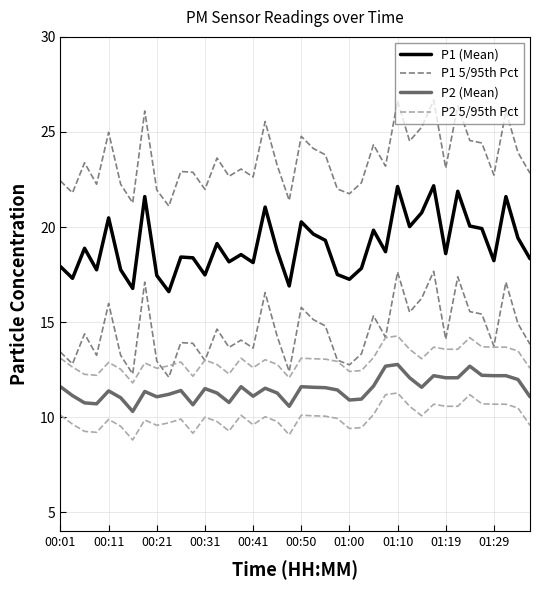

True or false: P1 5/95th Pct and P2 (Mean) intersect in this chart.

False